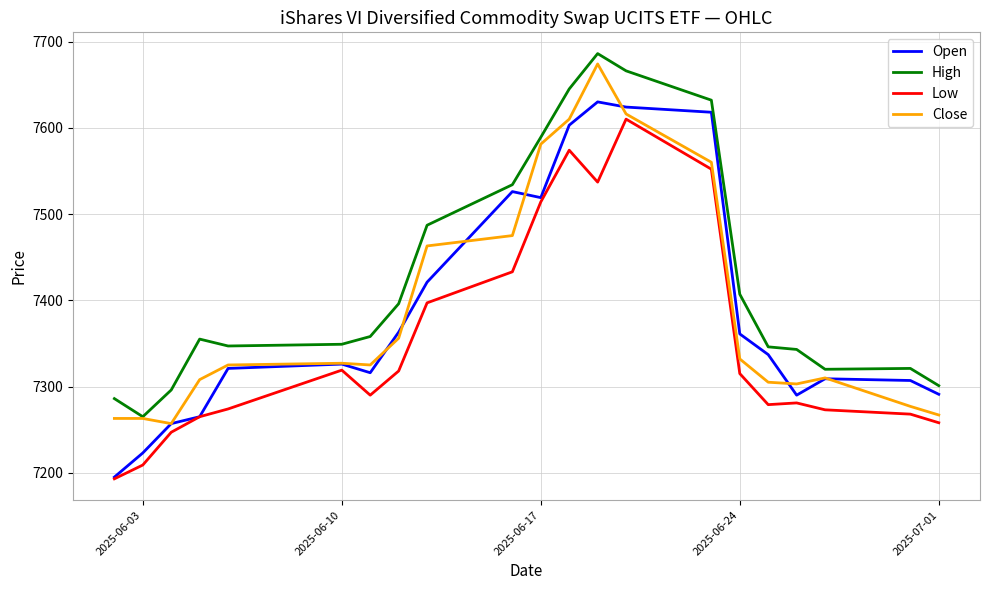

What is the average value of the Low series?

7353